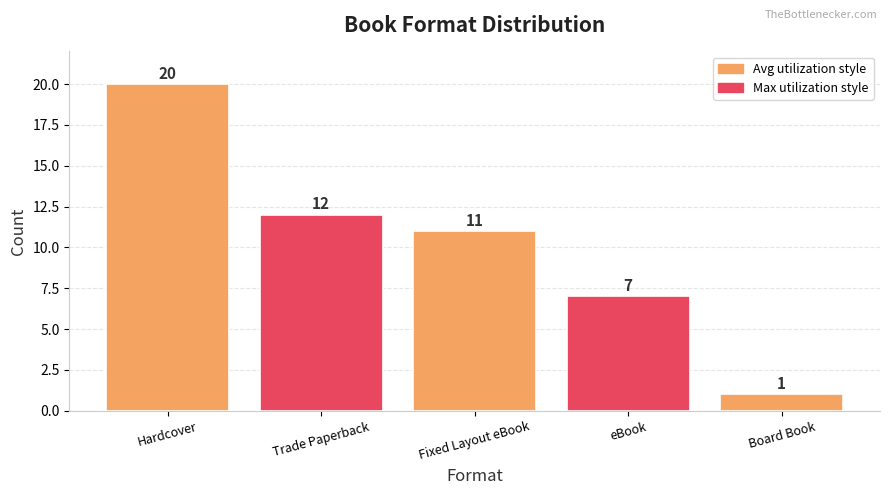

What is the greatest value displayed?

20